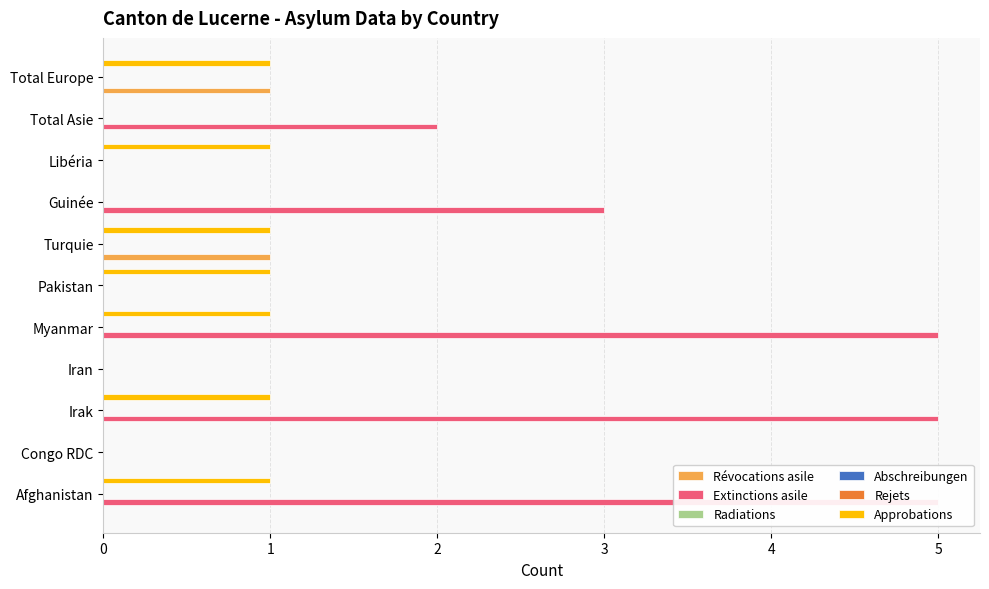

What are all the series names shown in the legend?

Révocations asile, Extinctions asile, Radiations, Abschreibungen, Rejets, Approbations